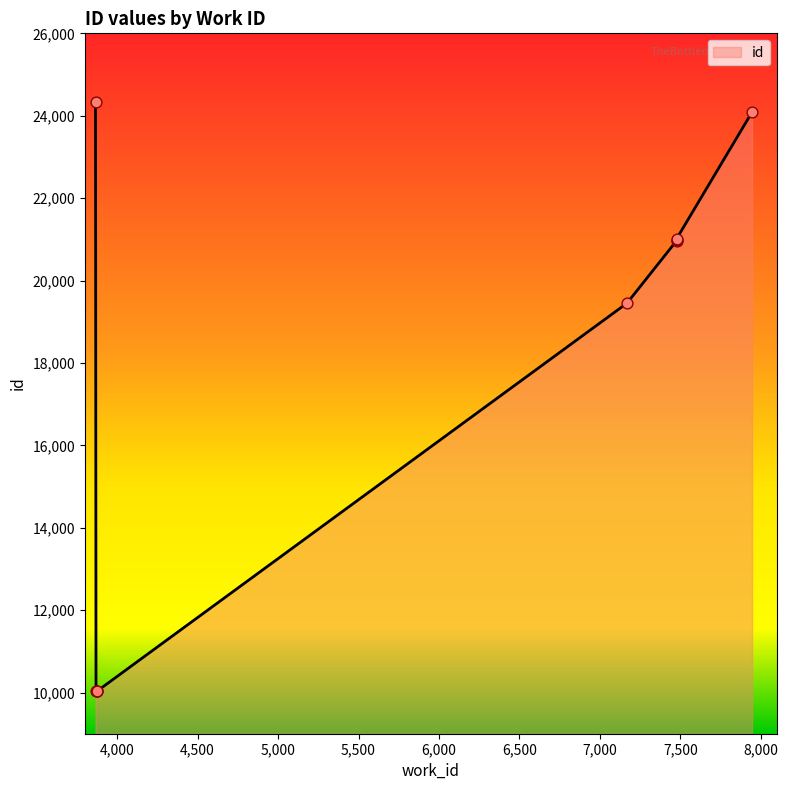

What is the ratio of the value at 3874 to the value at 3874?

1.0